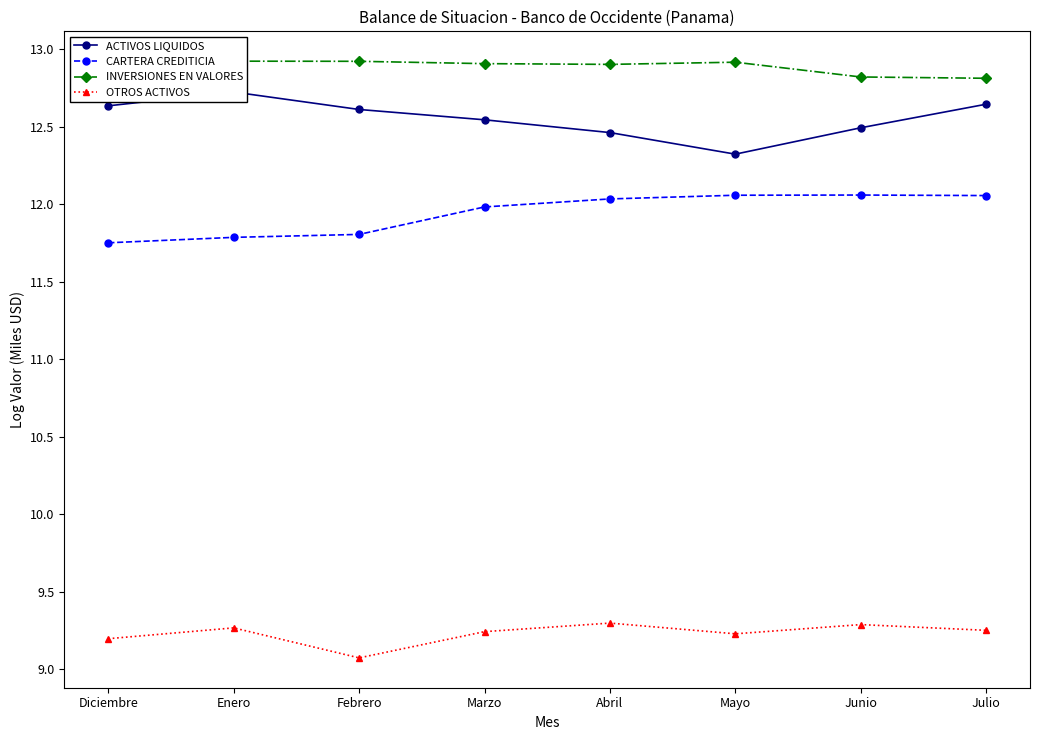

The OTROS ACTIVOS series shows 9.3 at Abril. True or false?

True